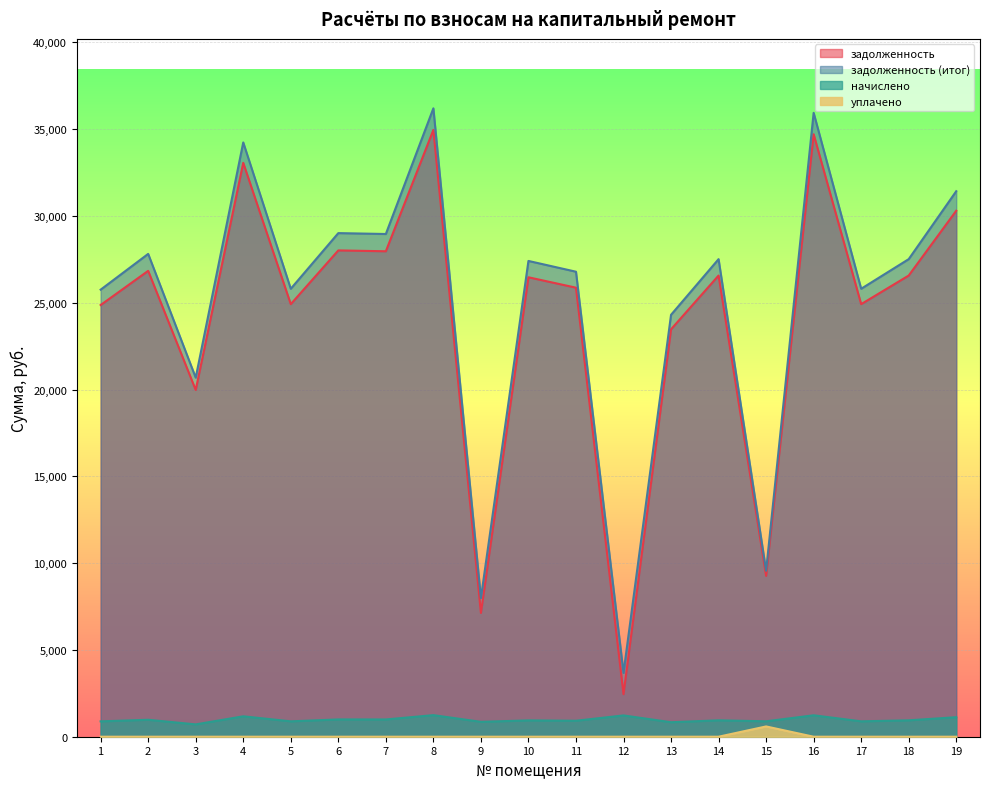

Which has a higher value, 15 or 5?

5